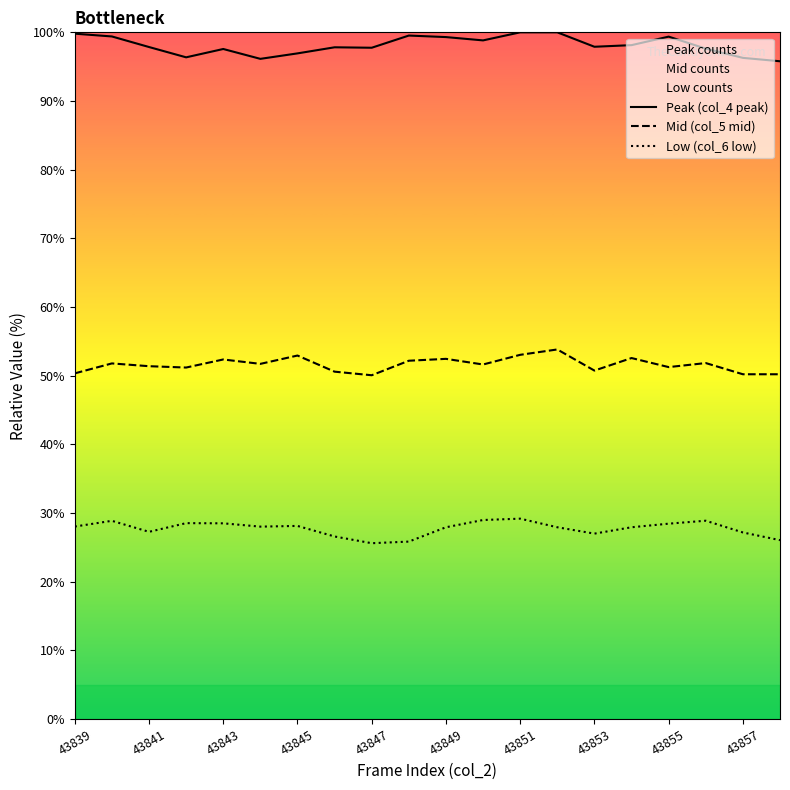

Read the Peak (col_4 peak) value at 43851.

100.0